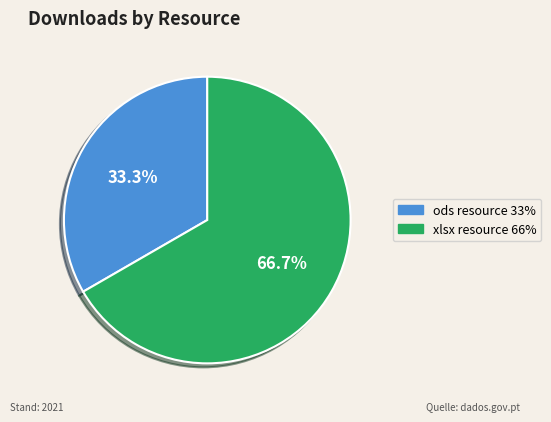

Is there a majority slice in this chart?

Yes